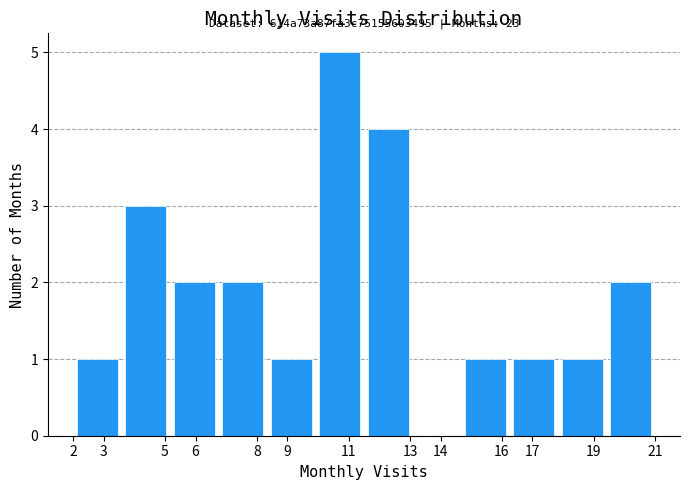

Over which range of the x-axis is the bar tallest?

9.9 to 11.5